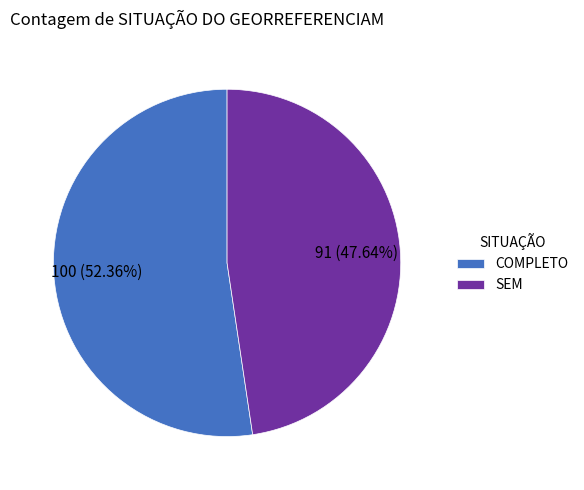

Between SEM and COMPLETO, which is larger?

COMPLETO